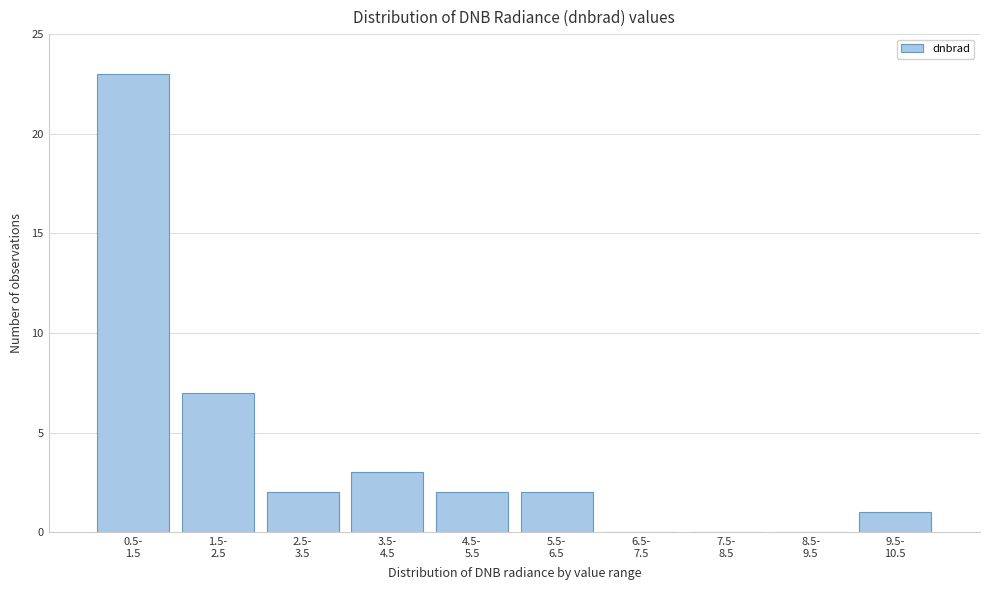

What is the greatest value displayed?

23